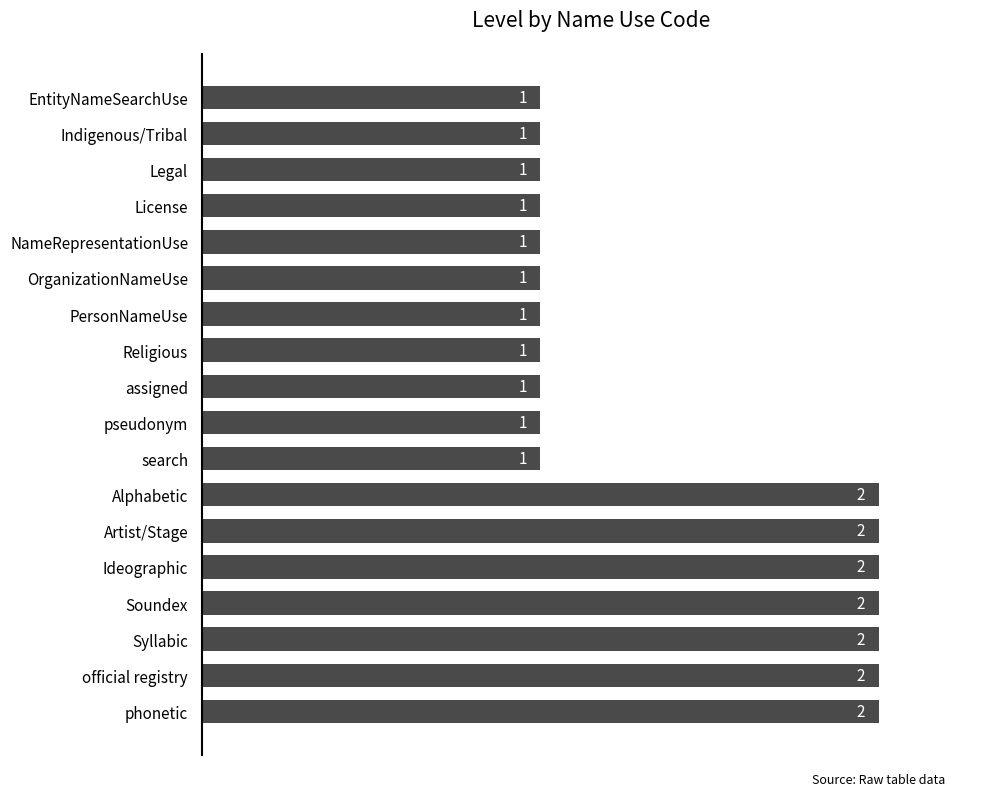

Is it true that the value at EntityNameSearchUse is 0?

False